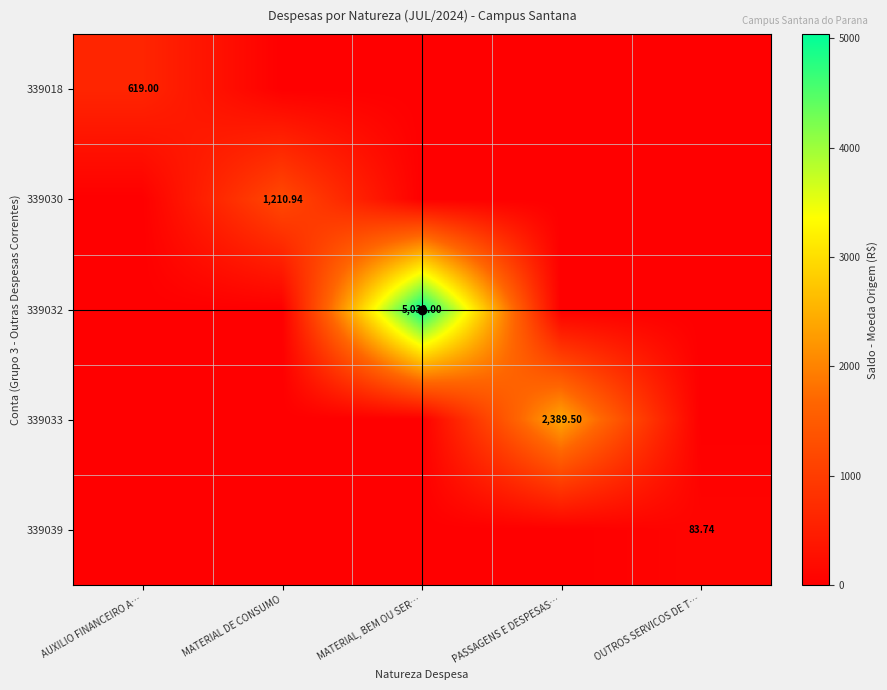

What is the difference between the maximum and minimum values in the 339039 series?

83.7